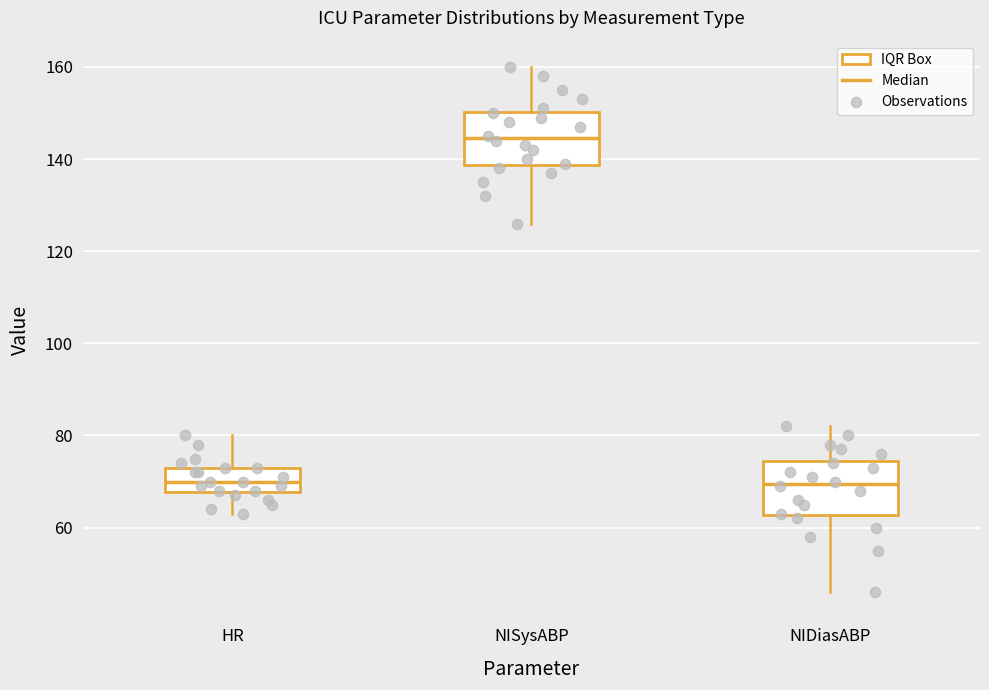

Reading left to right, transcribe this box plot: for each box, give where its median line is, the range the box spans, and where its two whiskers end, as read against the y-axis. The values are not printed on the chart, so give them approximately, as read against the axis.

HR: median 70, box 68 to 74, whiskers 64 to 80
NISysABP: median 144, box 138 to 150, whiskers 126 to 160
NIDiasABP: median 70, box 62 to 74, whiskers 46 to 82